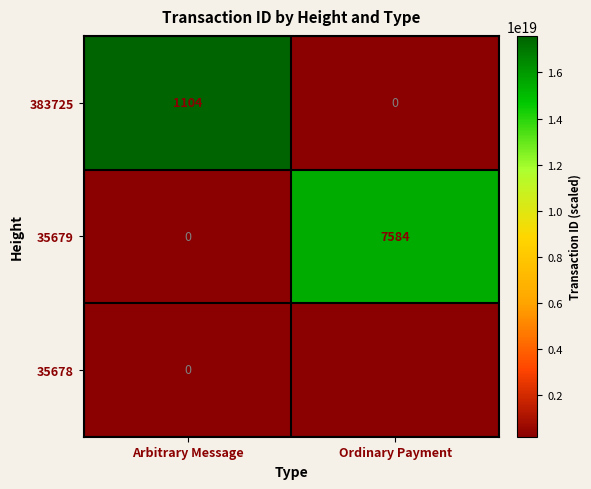

The value of 35679 at Arbitrary Message is 0. True or false?

True